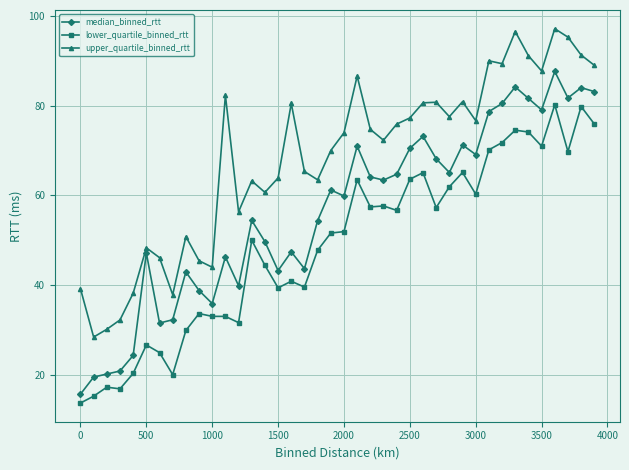

True or false: median_binned_rtt and lower_quartile_binned_rtt cross at least once.

False